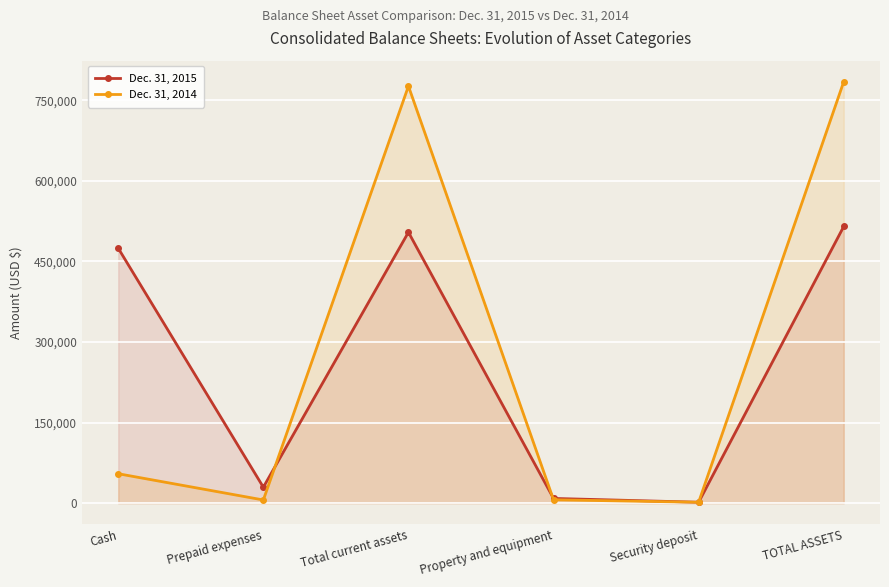

Reading left to right, what are all the values shown in this chart?

Dec. 31, 2015: Cash=474564	Prepaid expenses=29793	Total current assets=504357	Property and equipment=8889	Security deposit=1805	TOTAL ASSETS=515051
Dec. 31, 2014: Cash=54862	Prepaid expenses=6026	Total current assets=776304	Property and equipment=6381	Security deposit=1805	TOTAL ASSETS=784490